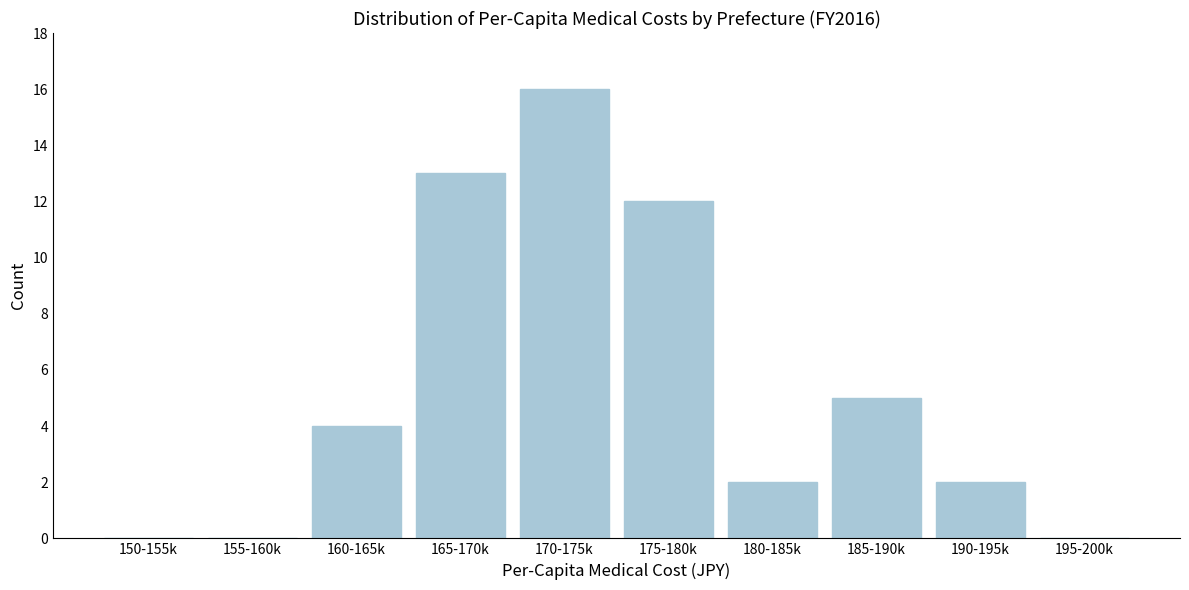

Reading left to right, what are all the values shown in this chart?

150-155k=0	155-160k=0	160-165k=4	165-170k=13	170-175k=16	175-180k=12	180-185k=2	185-190k=5	190-195k=2	195-200k=0